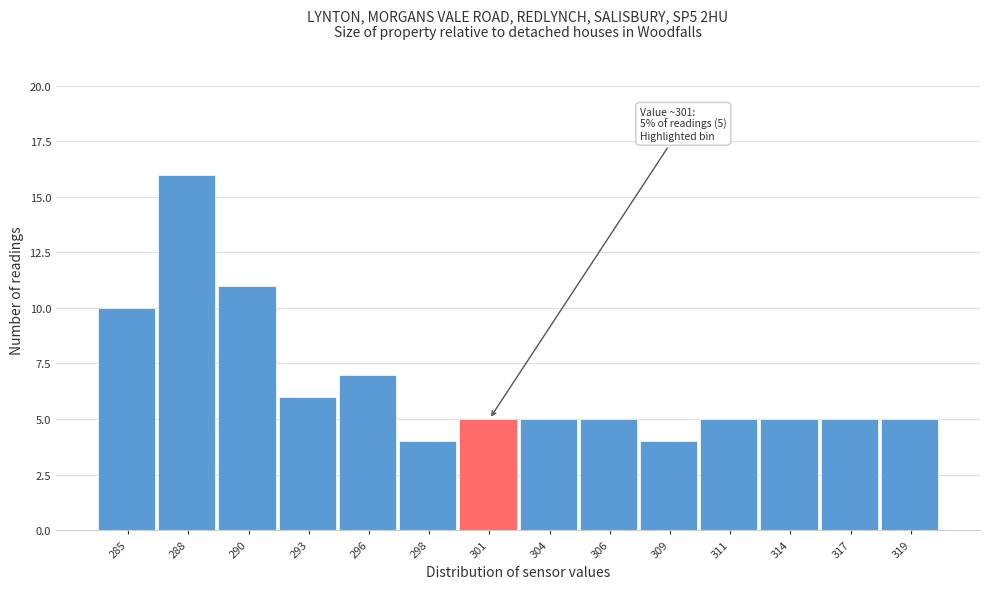

Reading right to left, list all the values displayed in this chart.

319=5	317=5	314=5	311=5	309=4	306=5	304=5	301=5	298=4	296=7	293=6	290=11	288=16	285=10